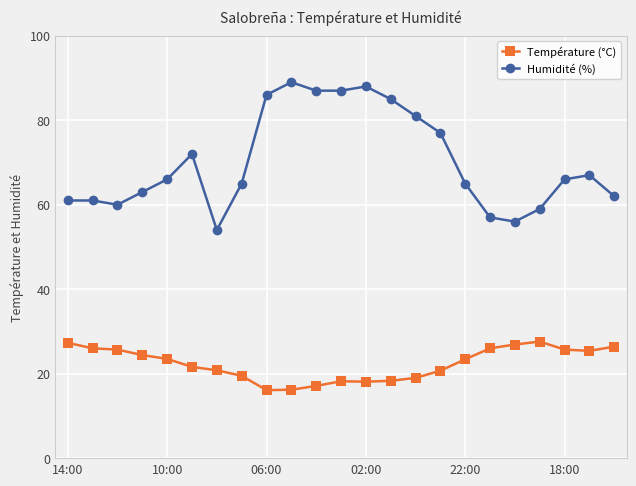

In Température (°C), how many points are lower than both neighbors (excluding endpoints)?

3